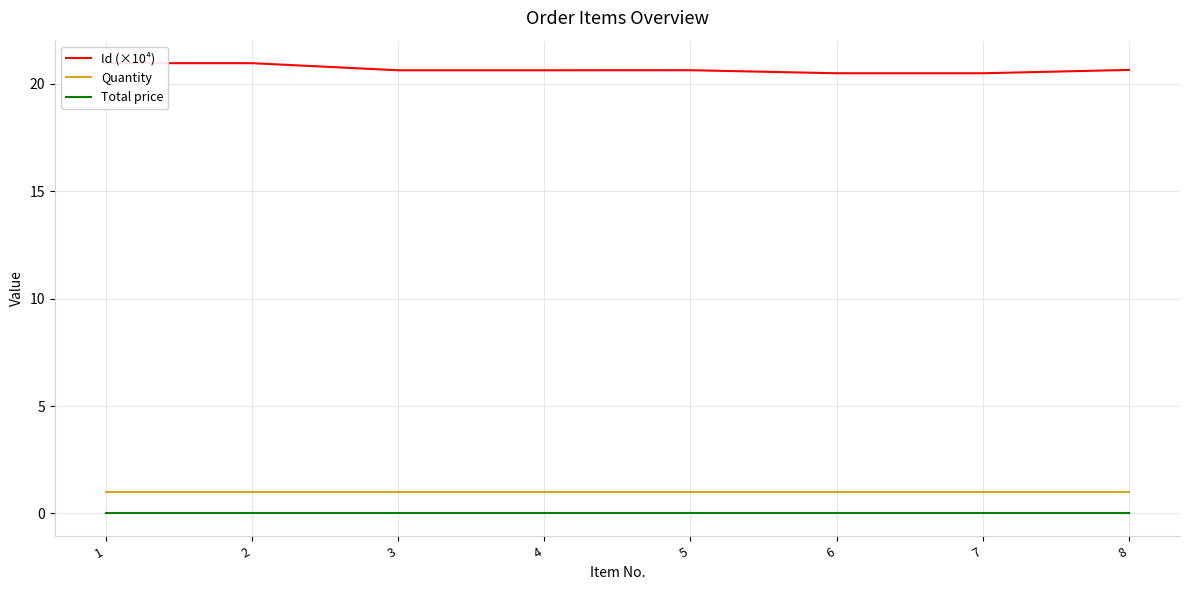

The Quantity series shows 0.2 at 5. True or false?

False